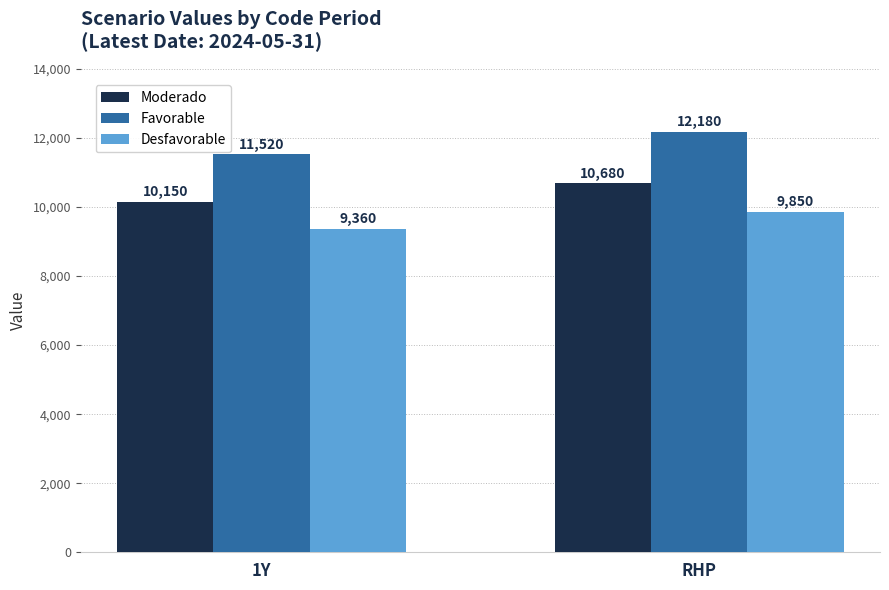

The Moderado series shows 10150 at 1Y. True or false?

True